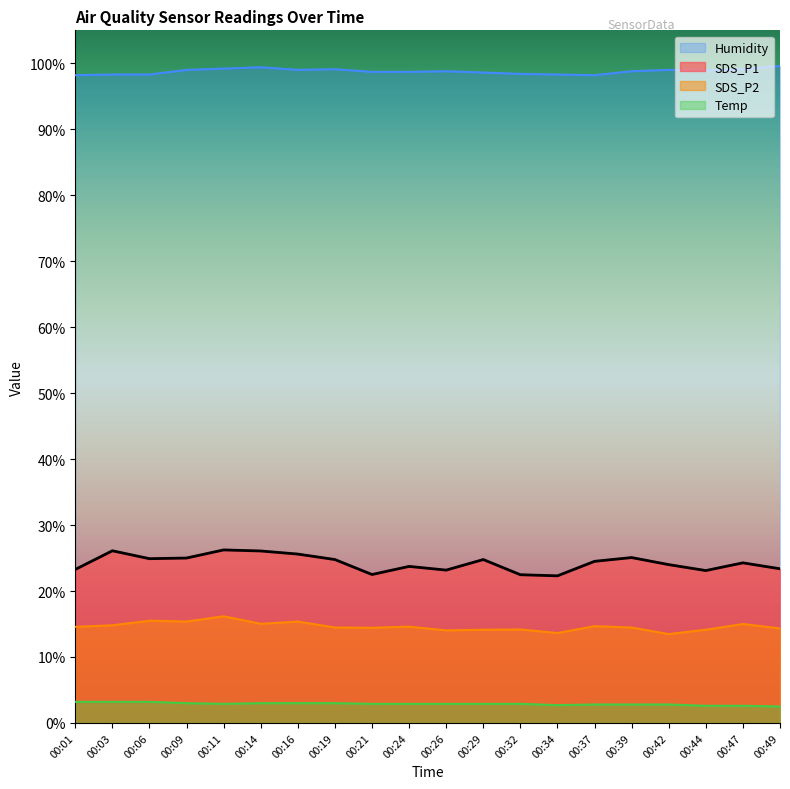

True or false: Temp and SDS_P2 cross at least once.

False